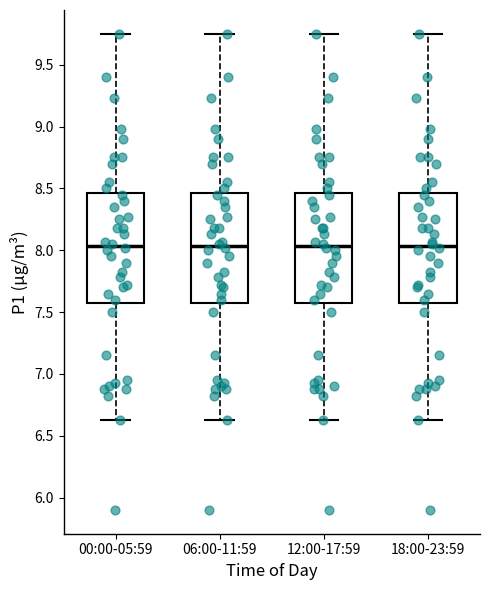

Reading left to right, transcribe this box plot: for each box, give where its median line is, the range the box spans, and where its two whiskers end, as read against the y-axis. The values are not printed on the chart, so give them approximately, as read against the axis.

00:00-05:59: median 8.05, box 7.60 to 8.45, whiskers 6.65 to 9.75
06:00-11:59: median 8.05, box 7.60 to 8.45, whiskers 6.65 to 9.75
12:00-17:59: median 8.05, box 7.60 to 8.45, whiskers 6.65 to 9.75
18:00-23:59: median 8.05, box 7.60 to 8.45, whiskers 6.65 to 9.75